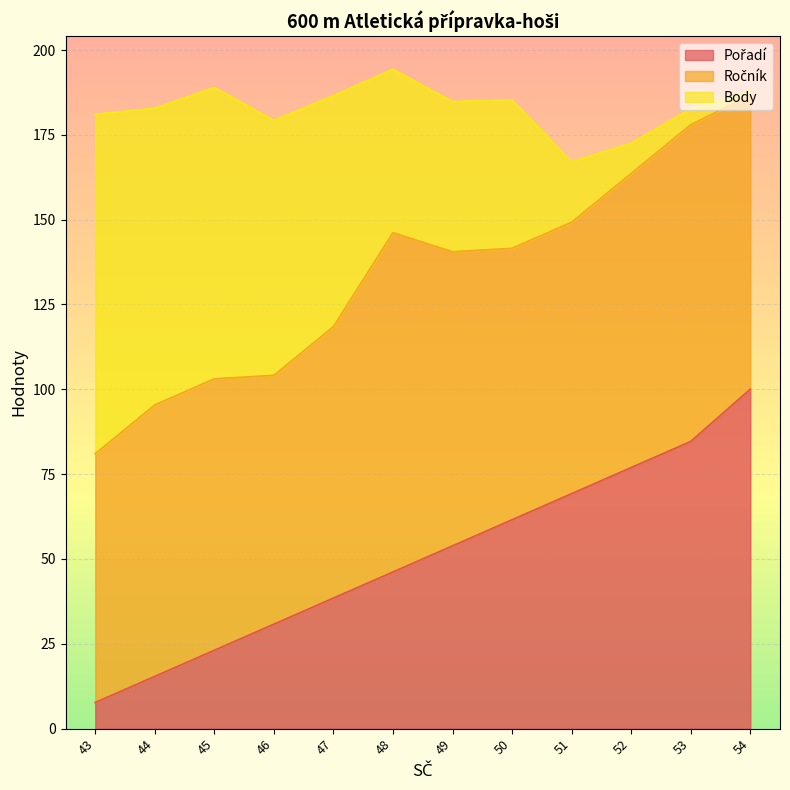

Between 45 and 47, which series saw the biggest shift?

Pořadí